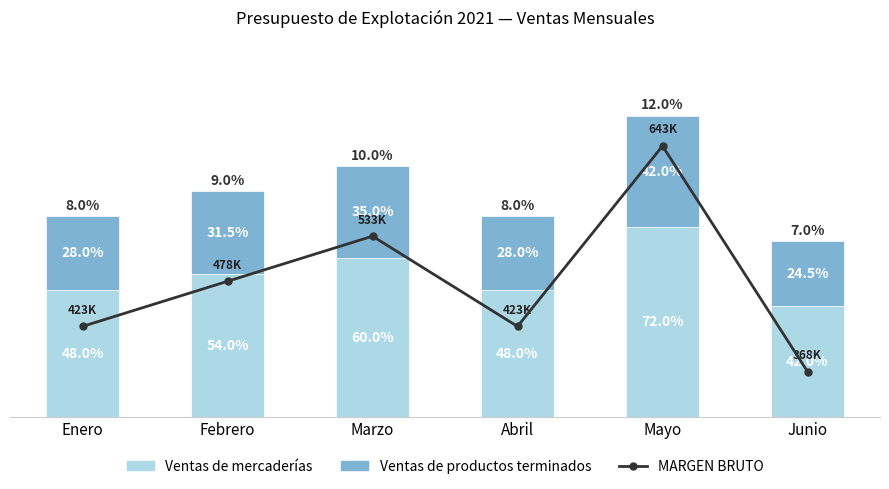

What is the minimum value shown in the chart?

245000